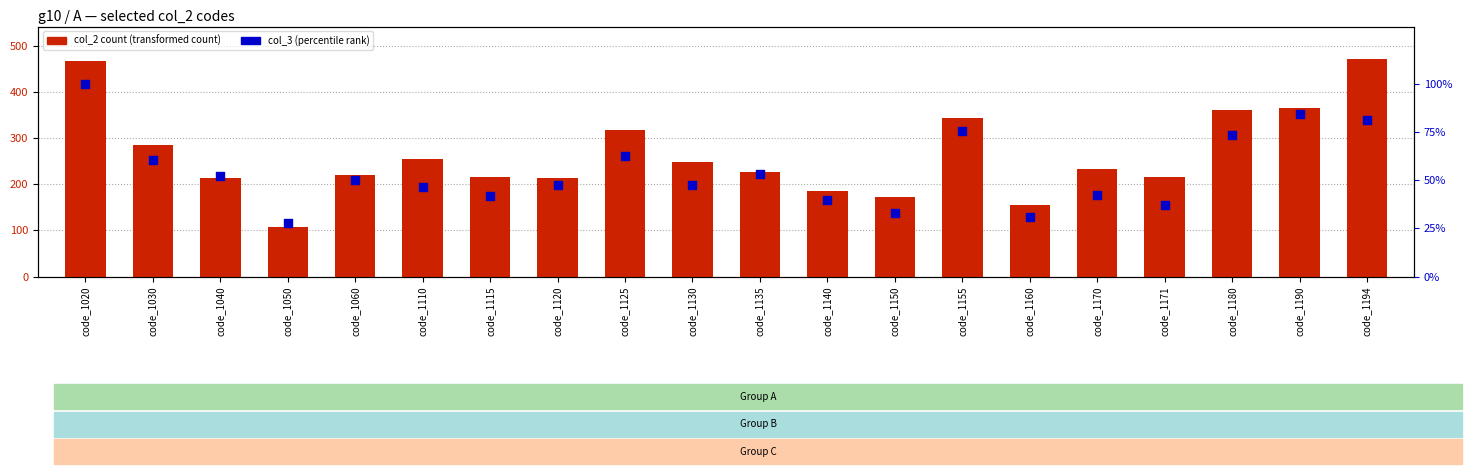

At which category is the sum across all series the highest?

code_1020